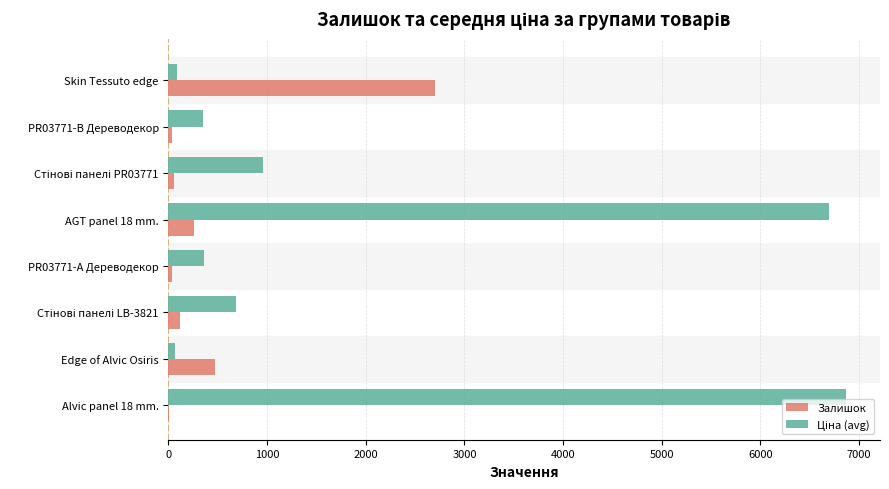

What is the greatest value displayed?

6869.4